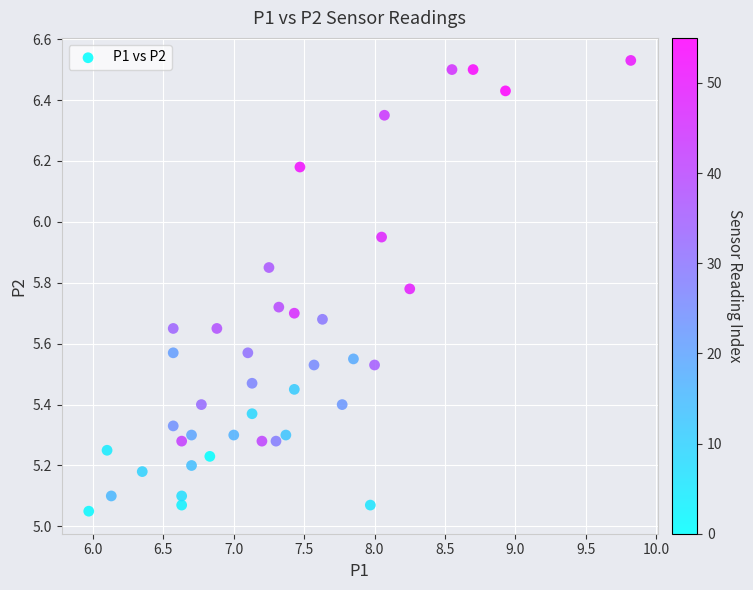

What is the range of X values (max minus min)?

3.9